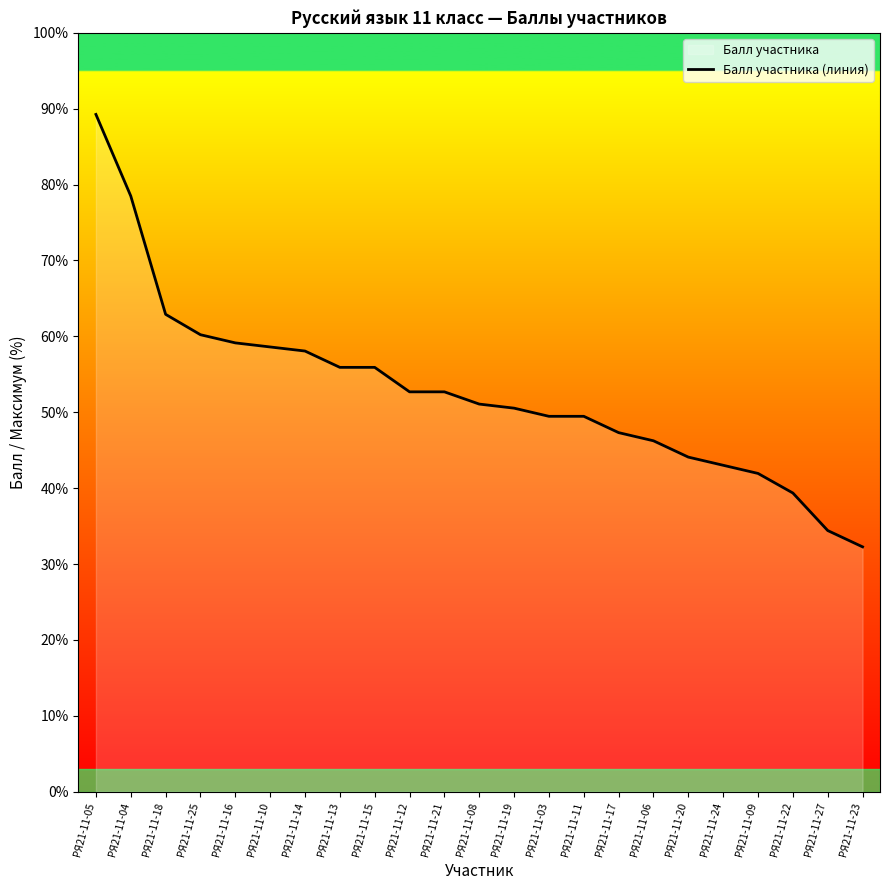

The value at РЯ21-11-18 is 62.9. True or false?

True